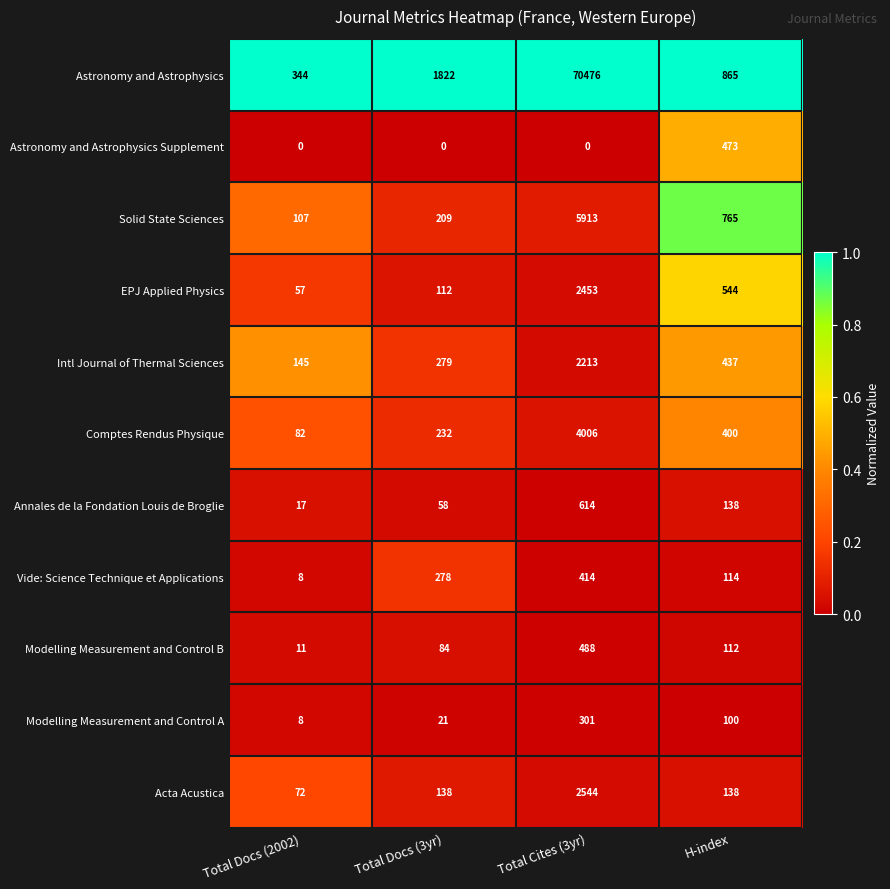

Between Total Docs (2002) and Total Cites (3yr), which series saw the biggest shift?

Astronomy and Astrophysics